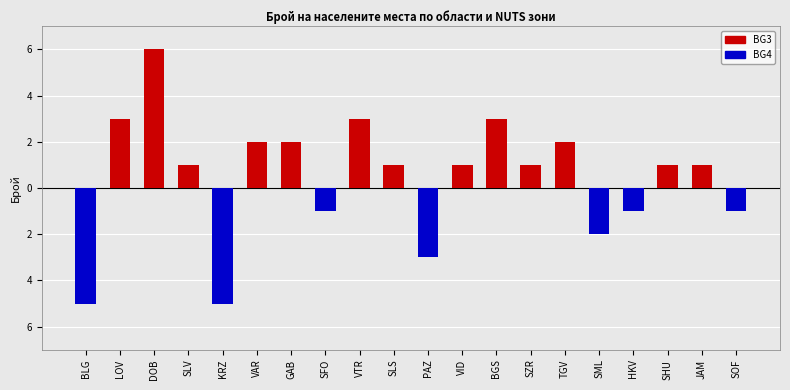

How many values in the BG3 series are below 1?

7